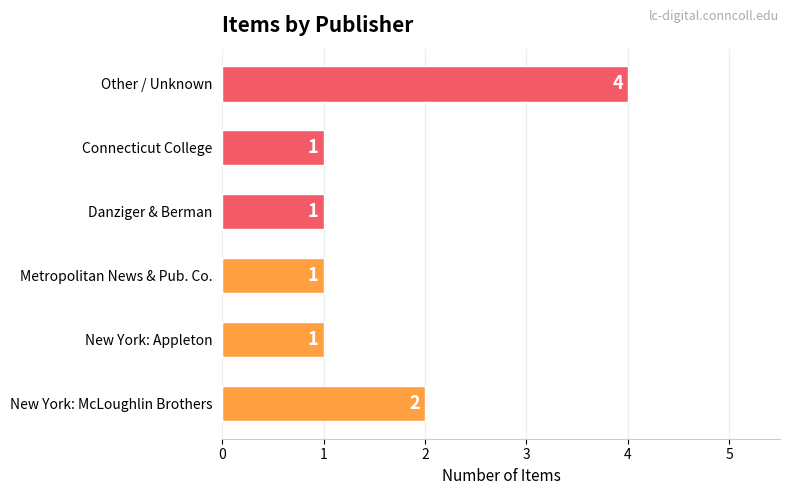

Approximately how many times larger is the value at Danziger & Berman compared to Metropolitan News & Pub. Co.?

1.0